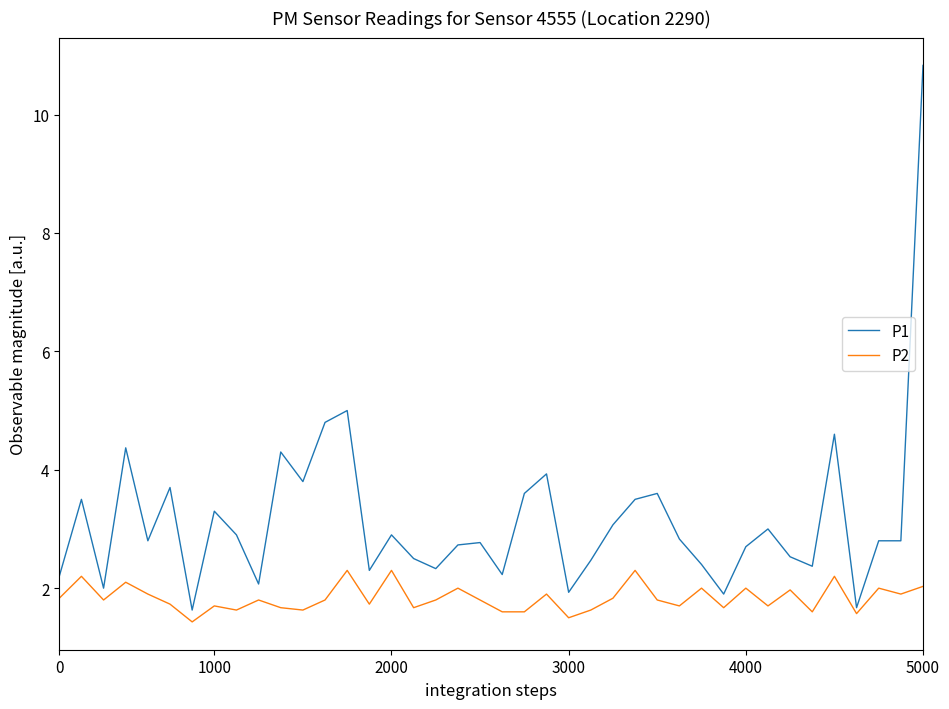

What is the highest value of the P1 series?

10.8